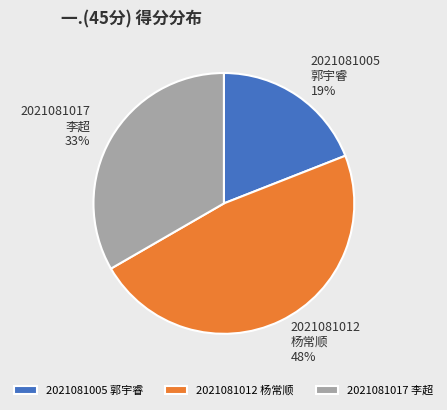

How many slices are in this pie chart?

3